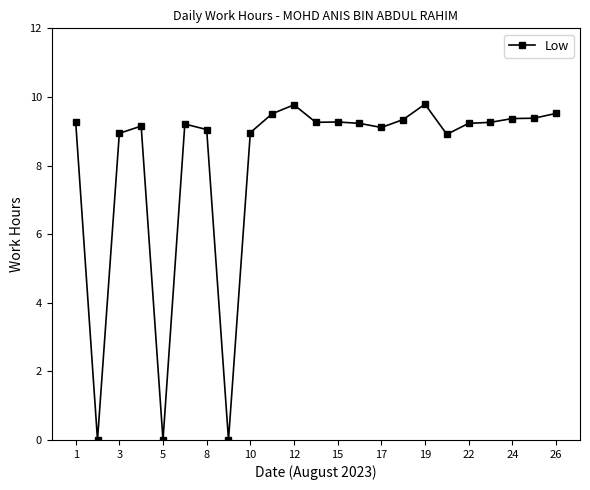

Count the number of categories in the chart.

23